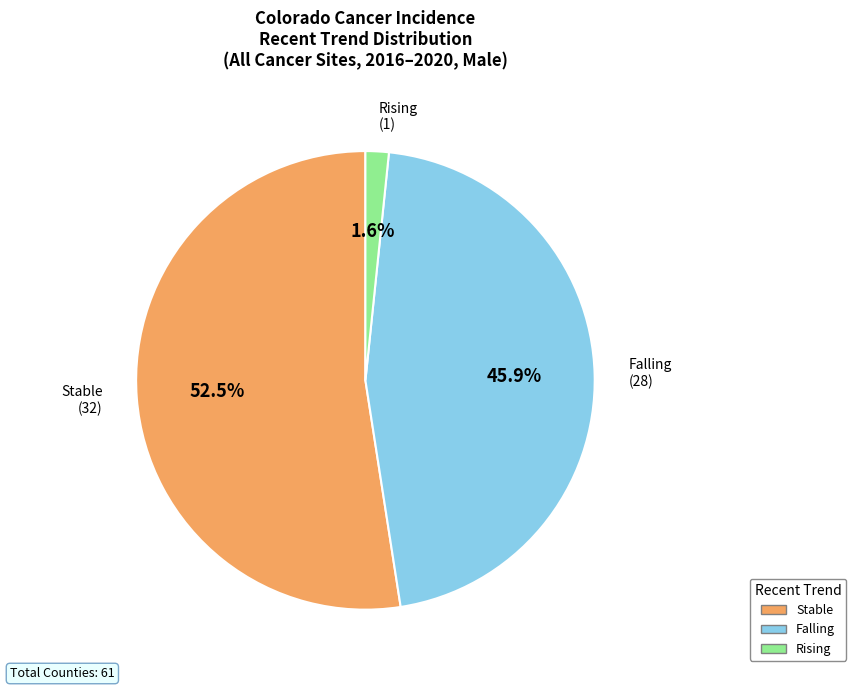

Which slice is the largest?

Stable